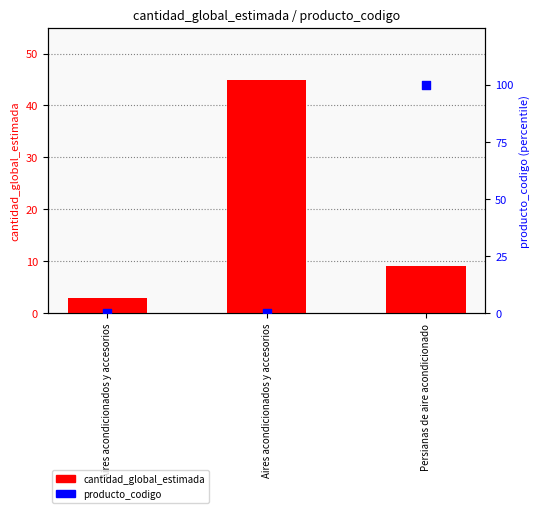

Which series reaches the minimum Y coordinate?

producto_codigo (percentile)